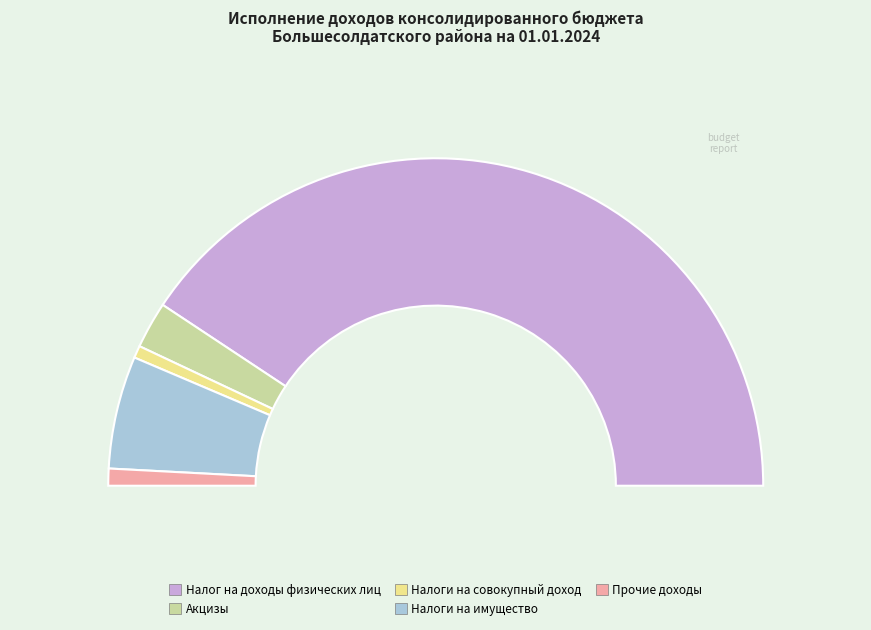

What percentage is the Акцизы slice, to the nearest percent?

5%